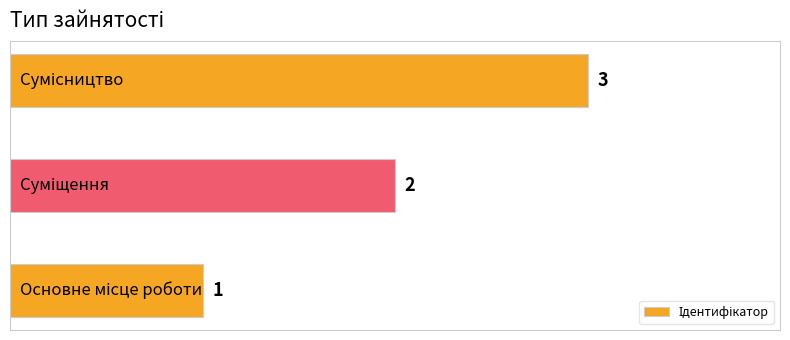

Does the chart contain stacked bars?

No